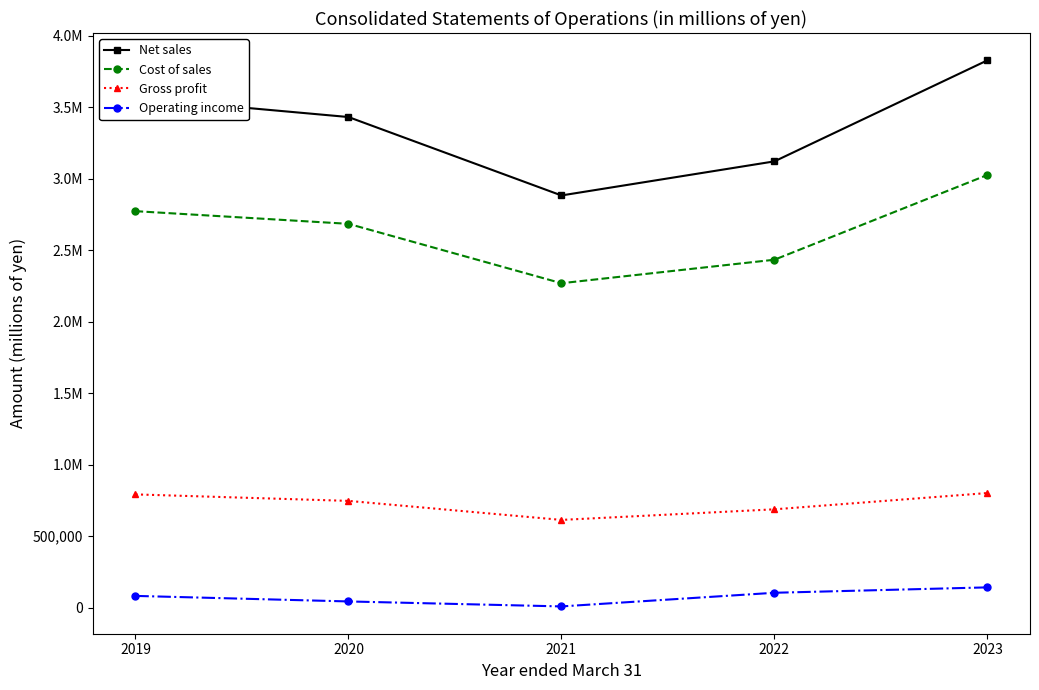

What is the value of the Net sales point at the 4th from the left?

3120349